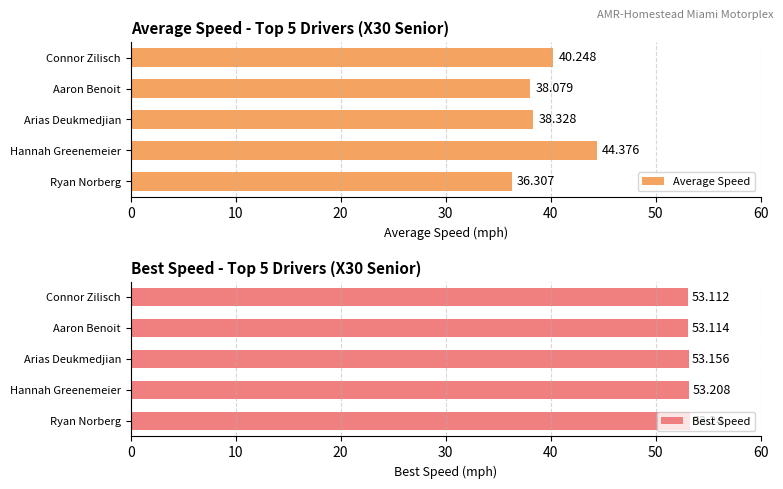

Reading left to right, list all the values displayed in this chart.

Average Speed: 36.3	44.4	38.3	38.1	40.2
Best Speed: 53.2	53.2	53.2	53.1	53.1